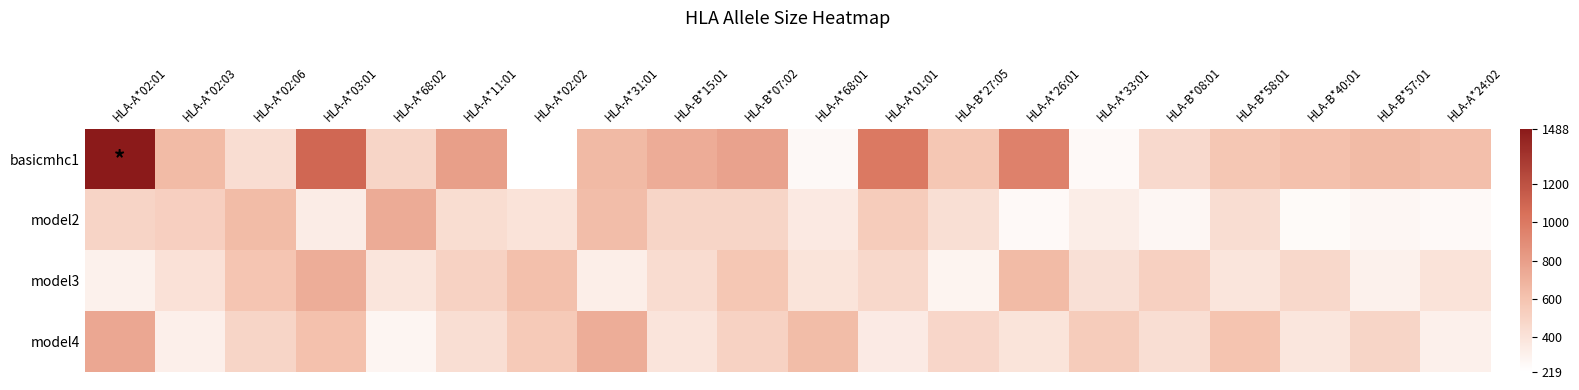

Which series has the largest range (max minus min)?

basicmhc1